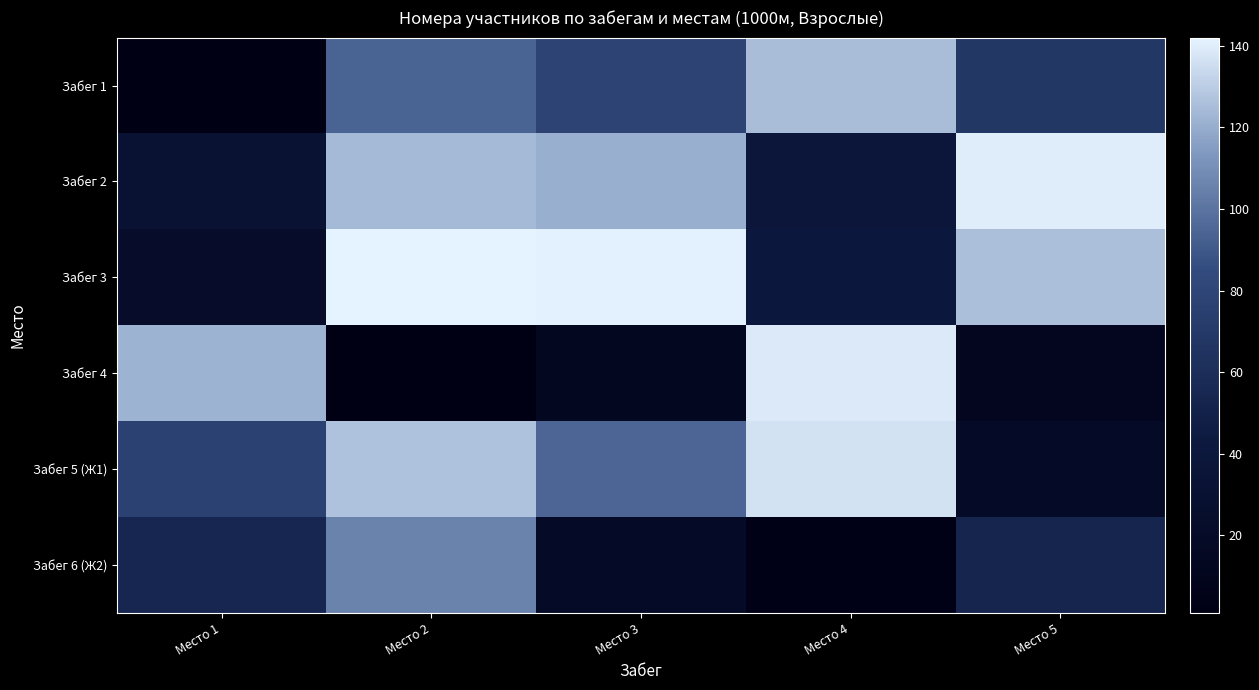

Which series has the widest spread of values?

Забег 4